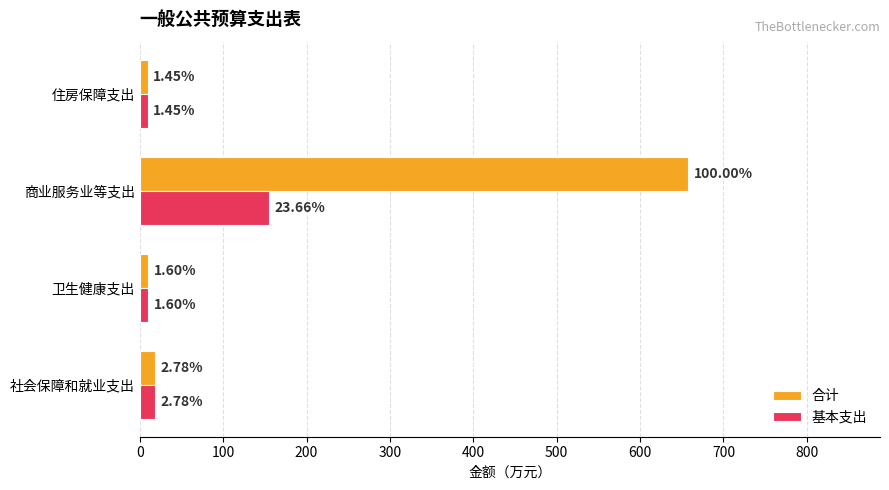

What are all the series names shown in the legend?

合计, 基本支出